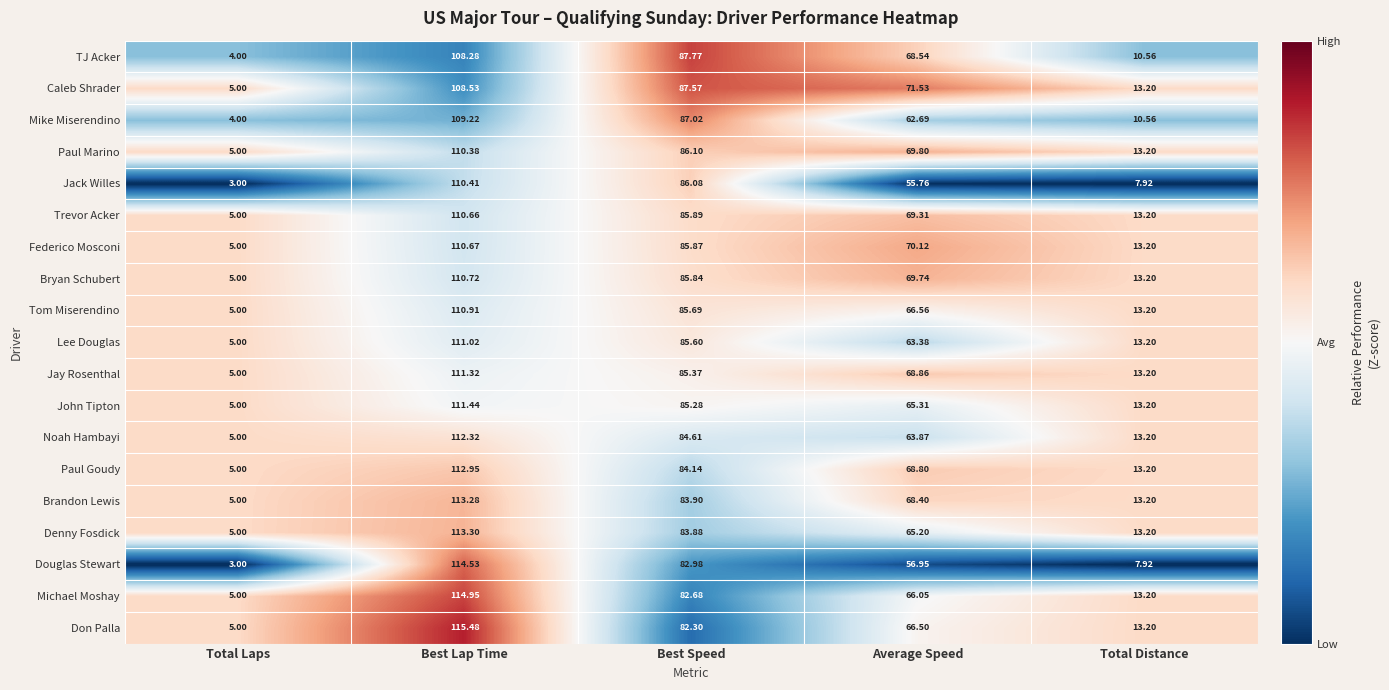

At Average Speed, list the series in order from smallest to largest.

Jack Willes, Douglas Stewart, Mike Miserendino, Lee Douglas, Noah Hambayi, Denny Fosdick, John Tipton, Michael Moshay, Don Palla, Tom Miserendino, Brandon Lewis, TJ Acker, Paul Goudy, Jay Rosenthal, Trevor Acker, Bryan Schubert, Paul Marino, Federico Mosconi, Caleb Shrader